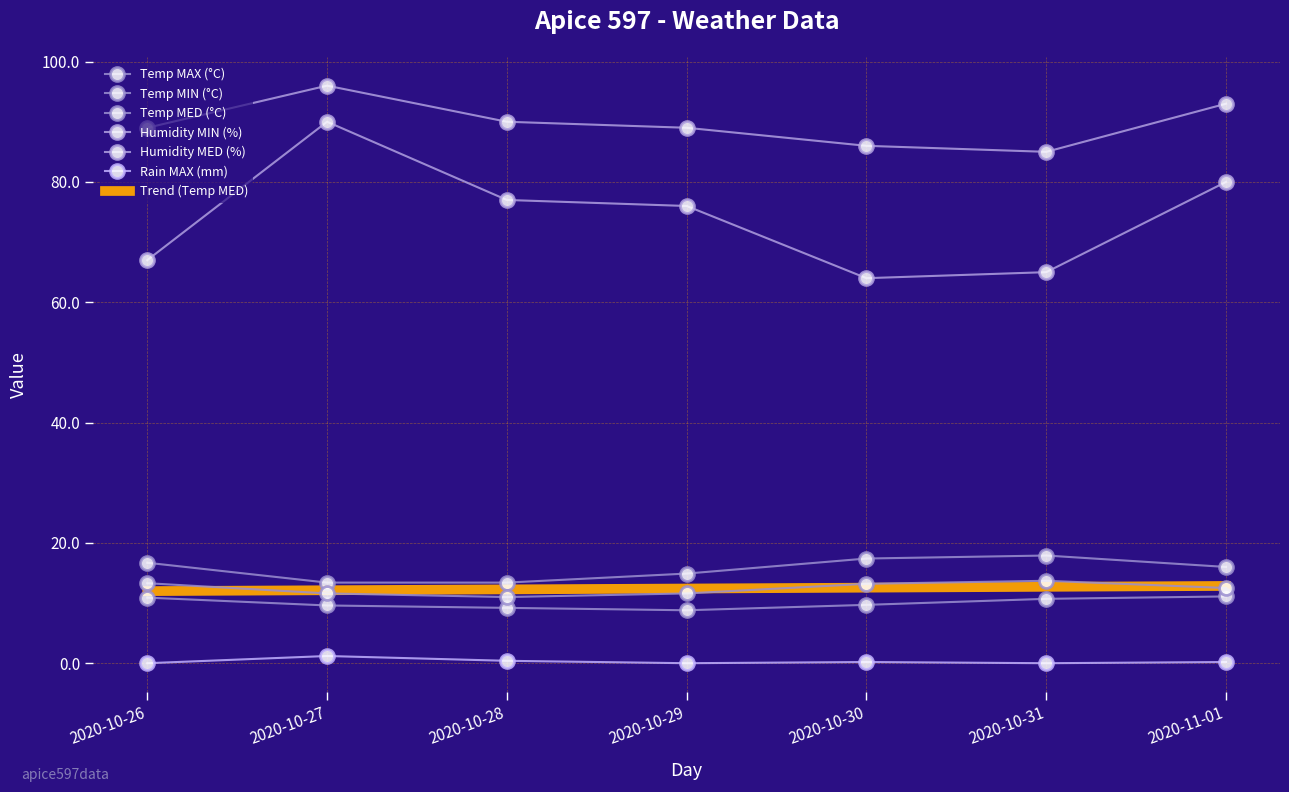

How many categories are shown in the chart?

7